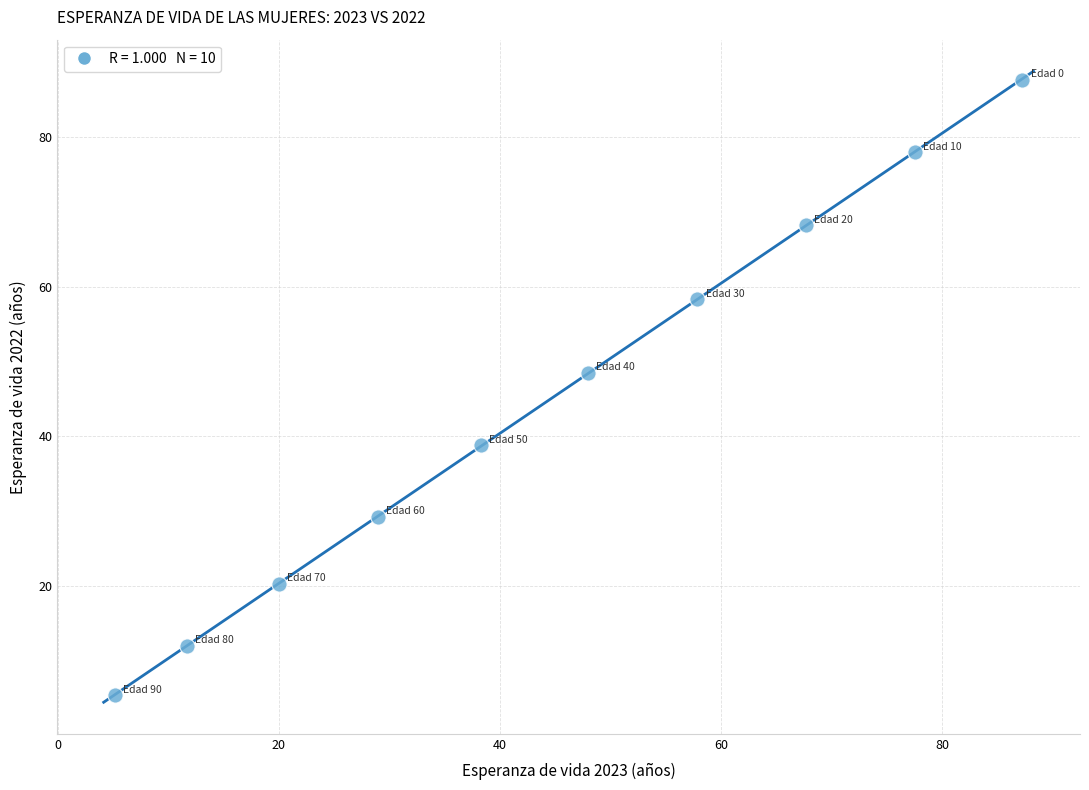

What is the range of Y values (max minus min)?

82.3